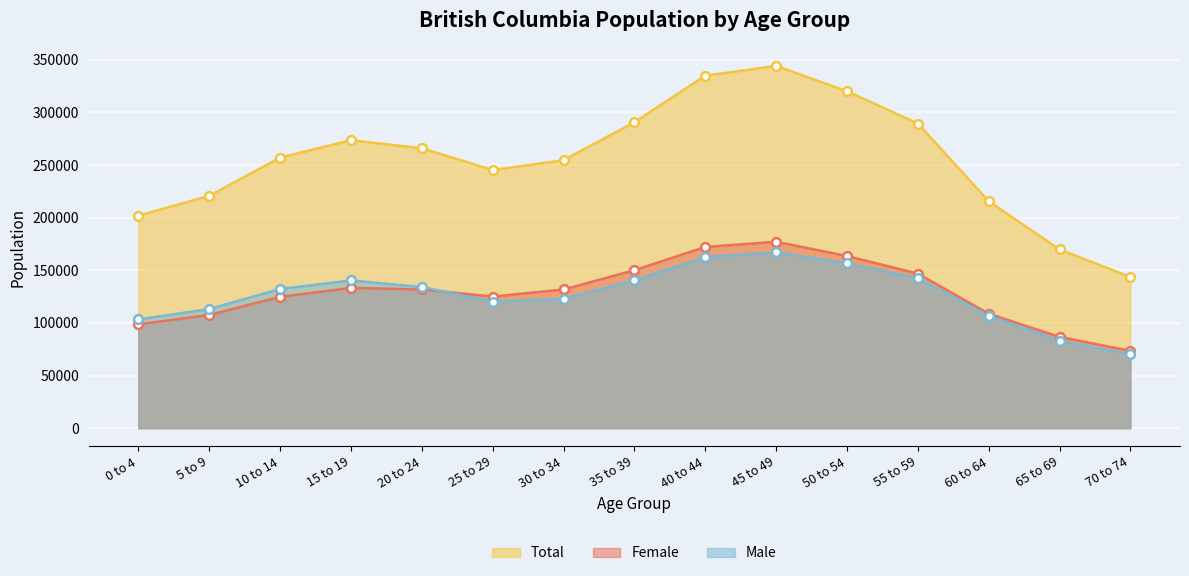

Which series contains the highest Y value?

Total